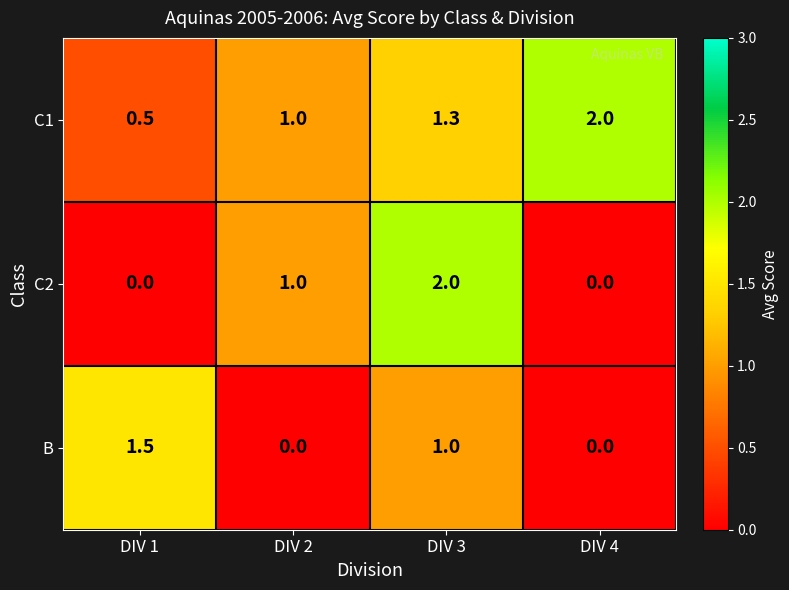

Rank the series by their average value, from lowest to highest.

B, C2, C1